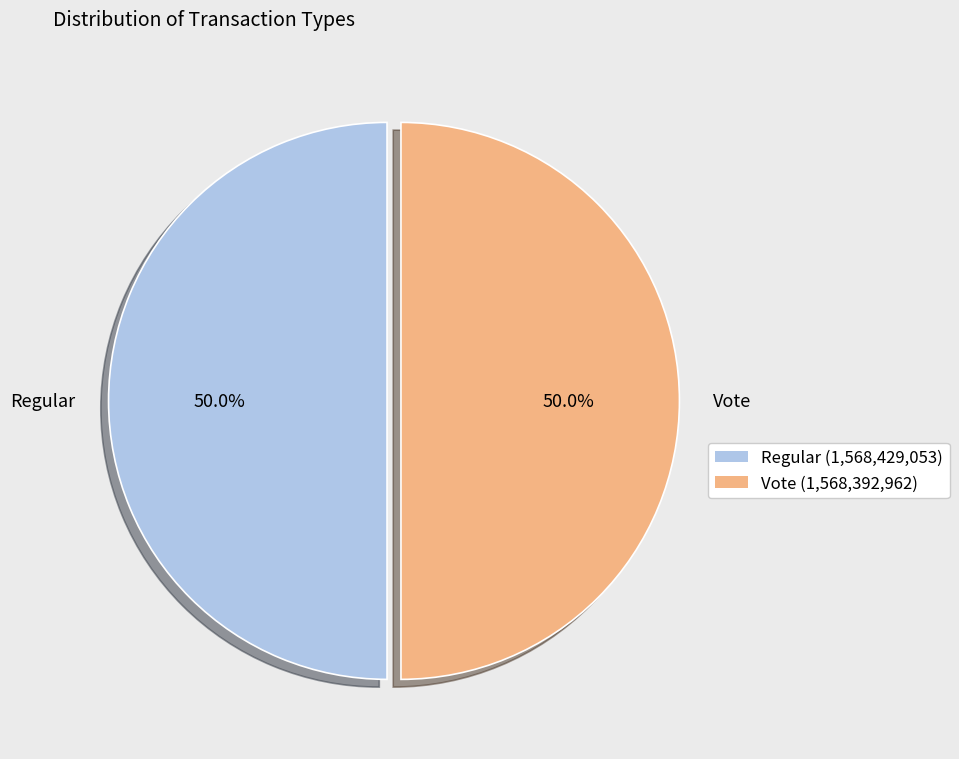

How many segments does this pie chart have?

2